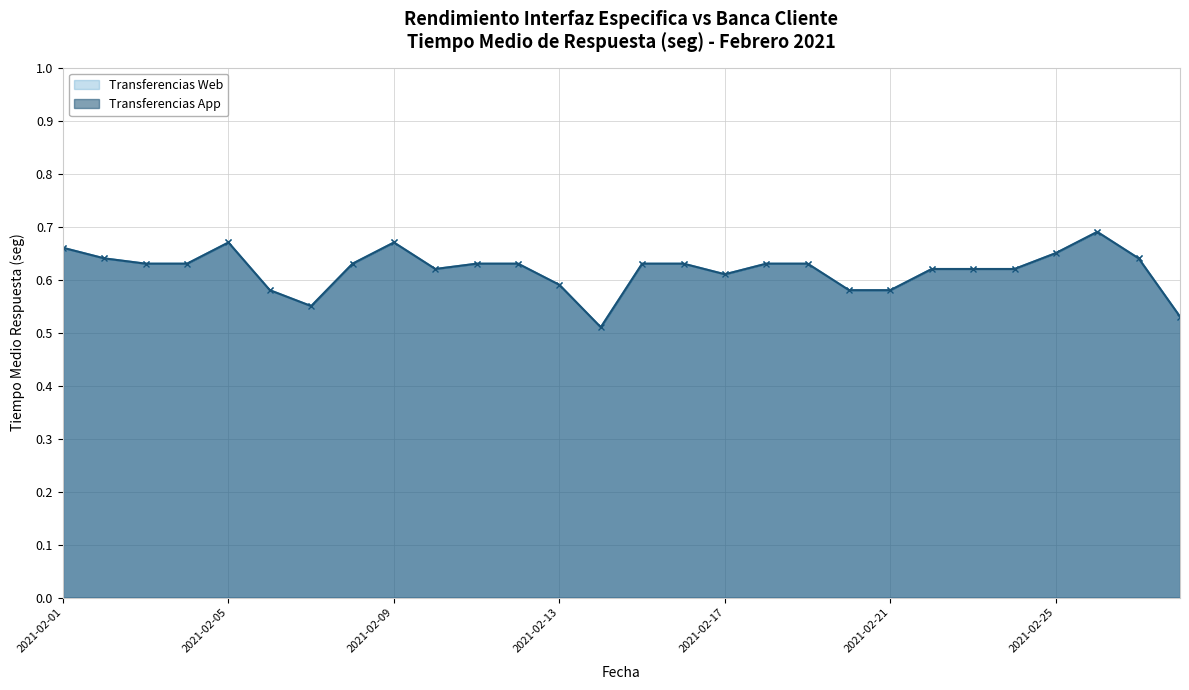

At how many categories does at least one series exceed 0?

28